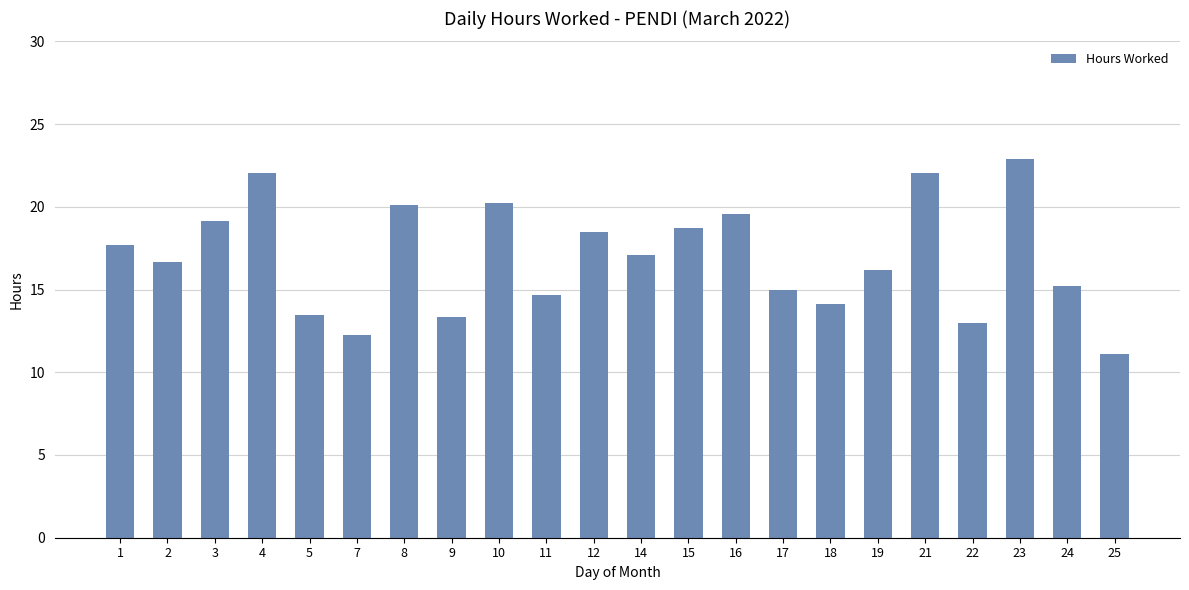

What is the sum of all values?

372.9